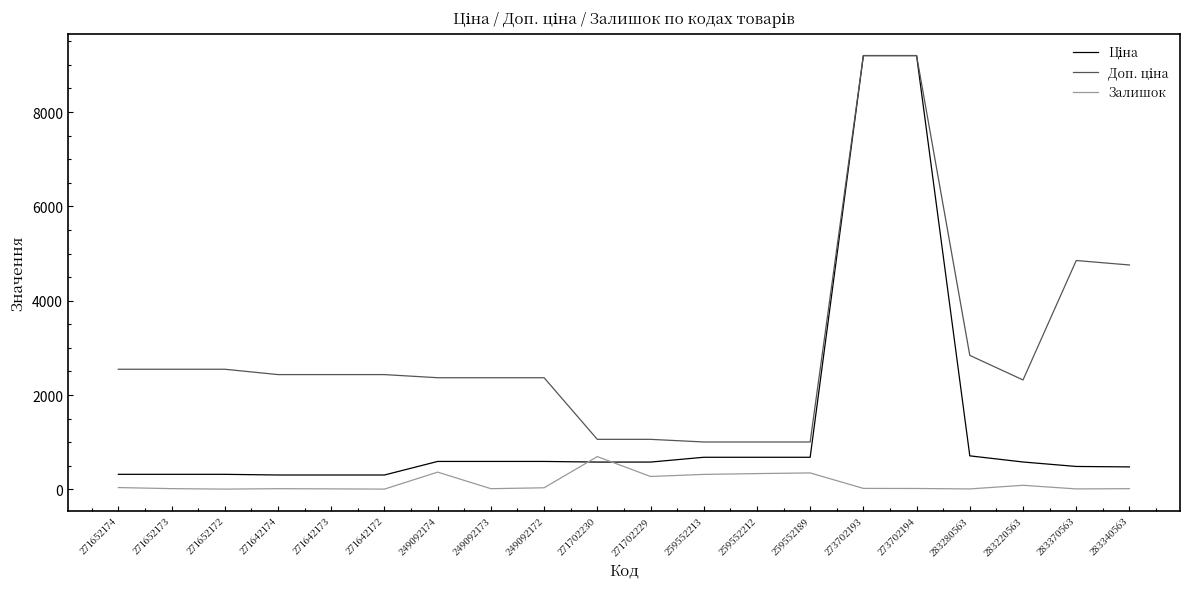

What is the spread (max minus min) of values at 249092174?

2001.5